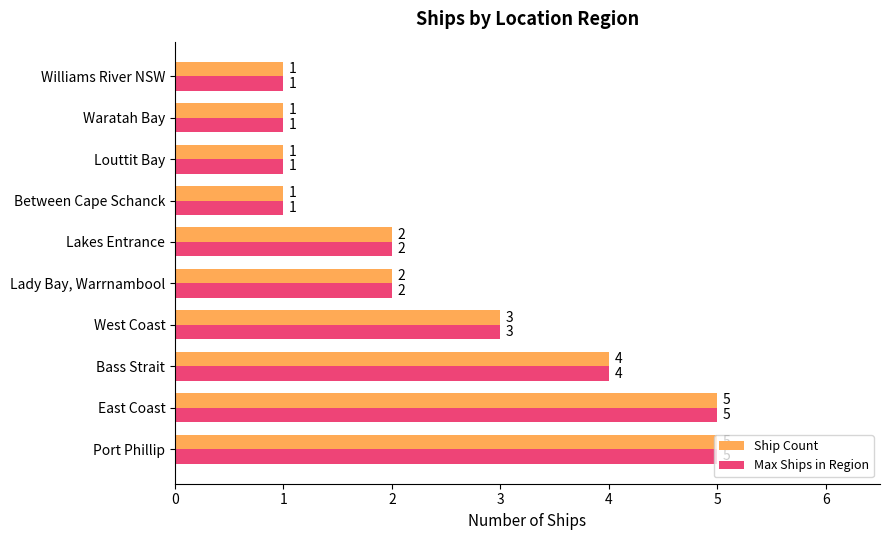

How many Max Ships in Region values are between 1 and 4?

8